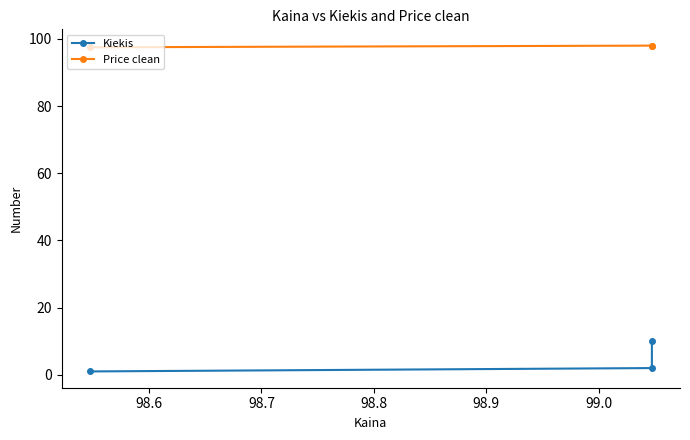

What is the difference between the maximum and minimum values in the Price clean series?

0.5